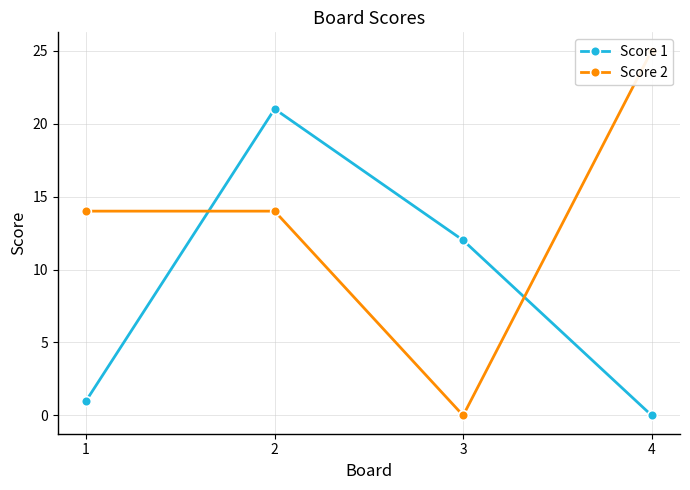

Is it true that Score 2 equals 14 at 2?

True